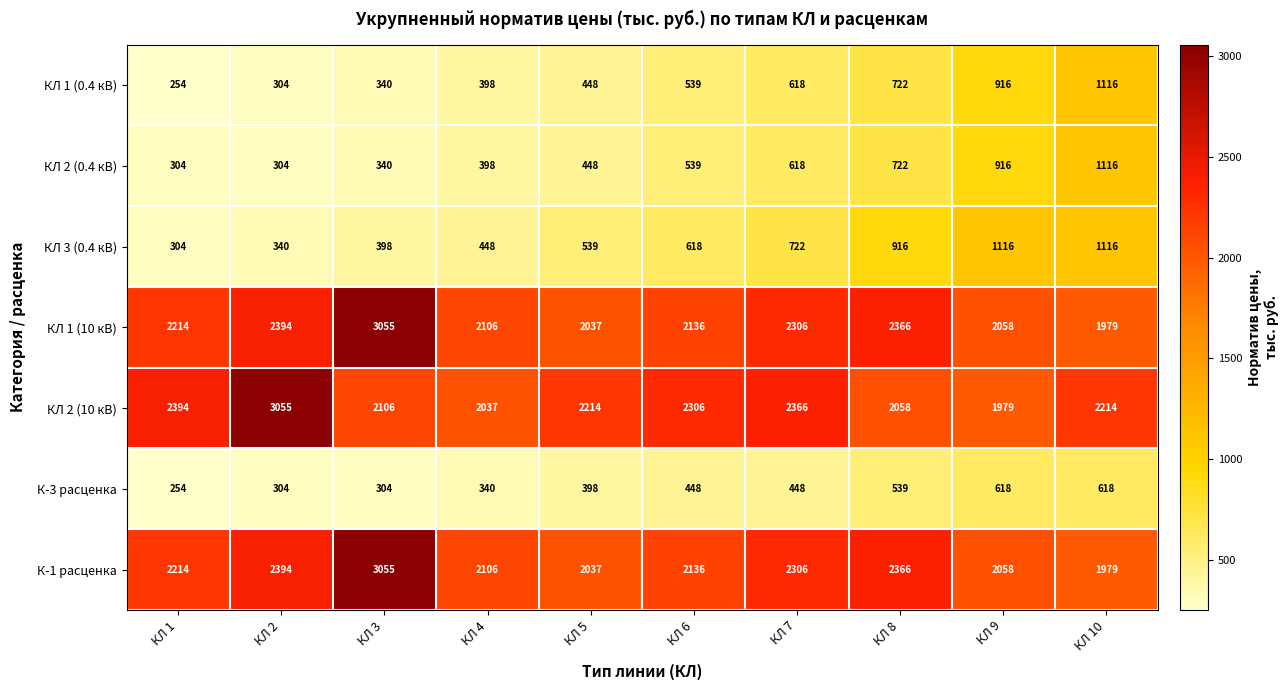

At which label is К-1 расценка closest to 2517?

КЛ 2